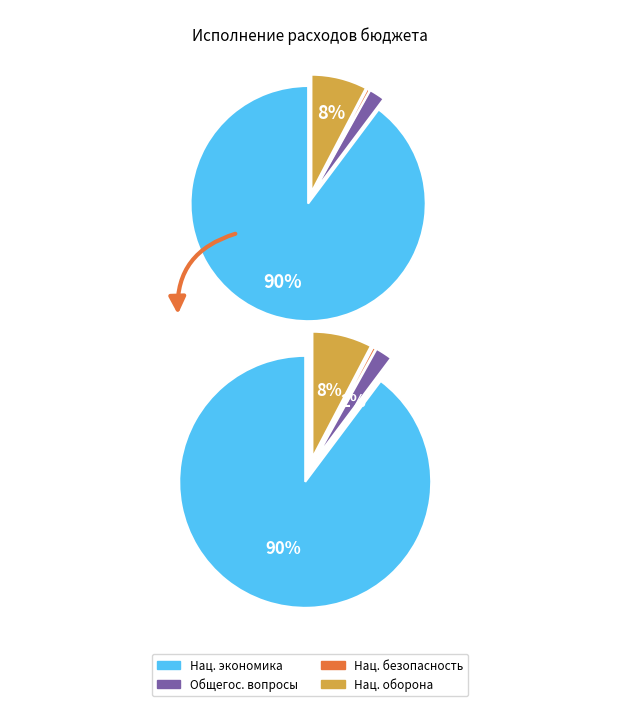

To the nearest percent, what percentage of the pie is ОБЩЕГОСУДАРСТВЕННЫЕ ВОПРОСЫ?

2%